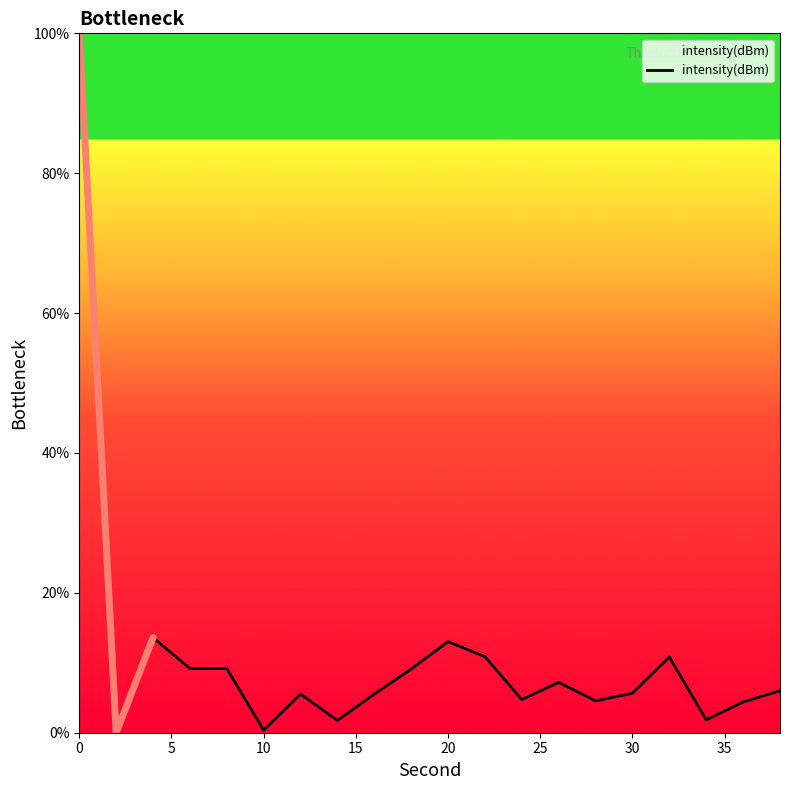

What is the maximum value shown in the chart?

100.0